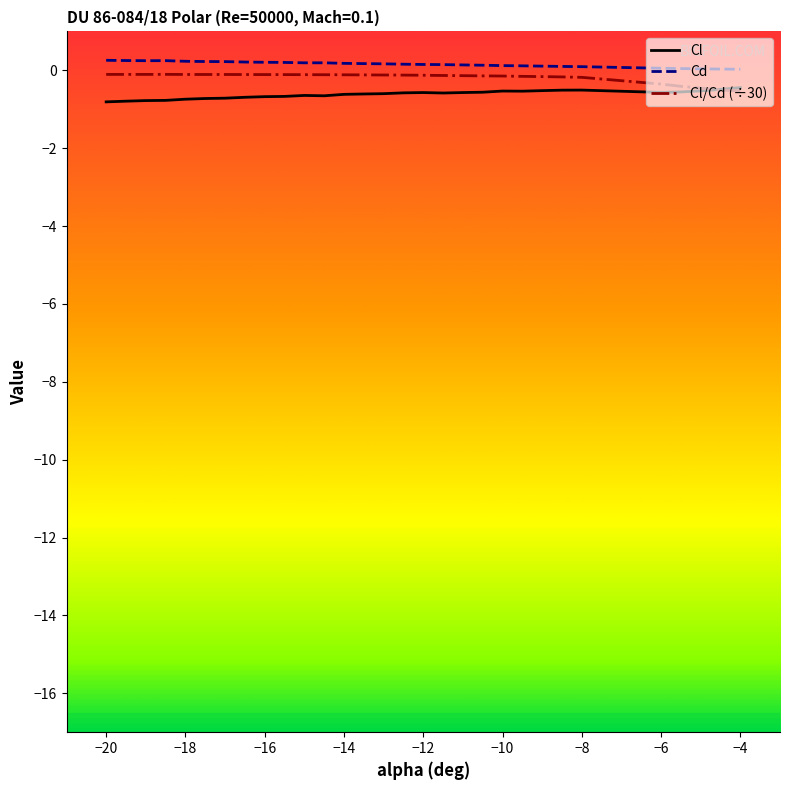

What is the difference between the maximum and minimum values in the Cd series?

0.2